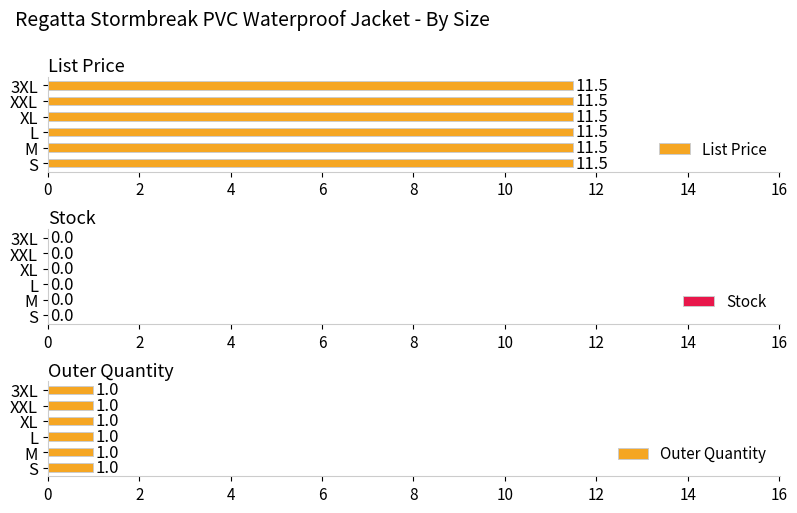

What are all the series names shown in the legend?

List Price, Stock, Outer Quantity